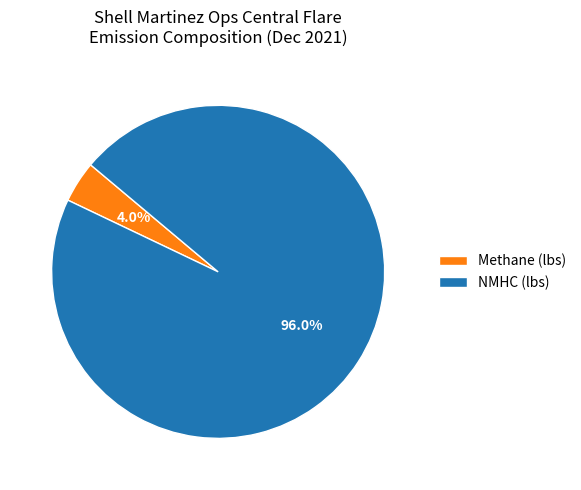

What percentage is the Methane (lbs) slice, to the nearest percent?

4%